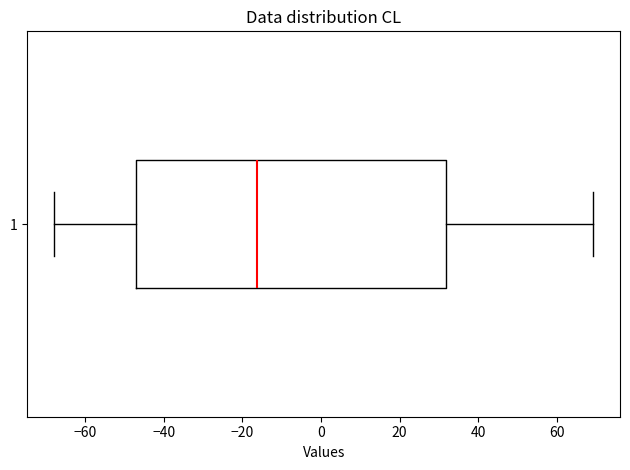

Read this box plot against the x-axis: the position of the median line, the range covered by the box, and the ends of both whiskers. The values are not printed on the chart, so give them approximately, as read against the axis.

median -16, box -48 to 32, whiskers -68 to 70